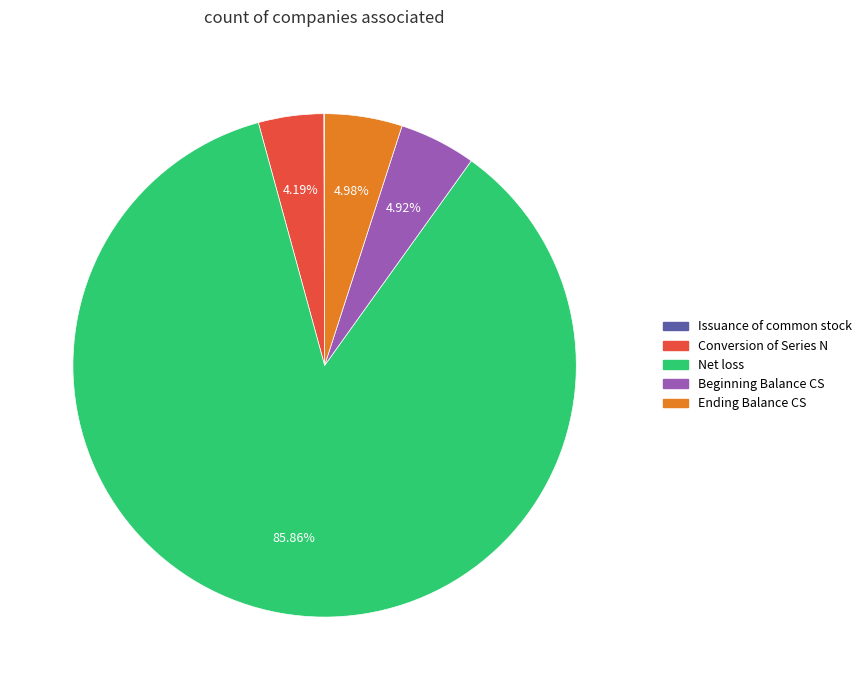

Does Beginning Balance CS account for over 50% of the chart?

No